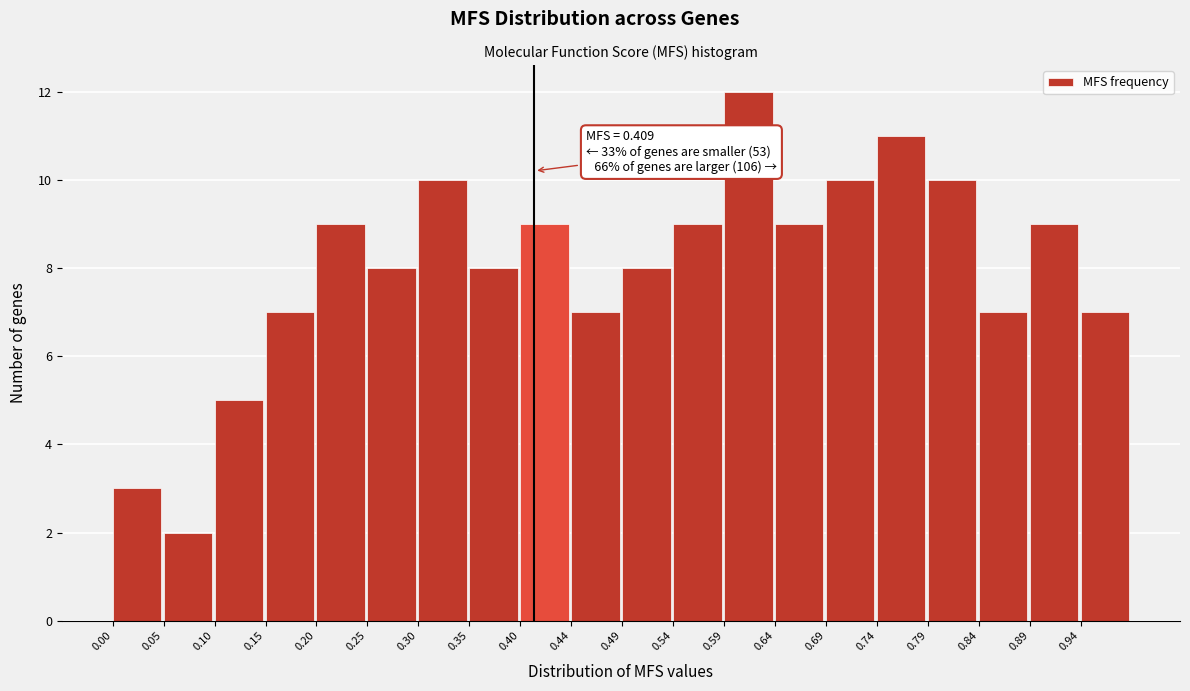

Which range on the x-axis has the tallest bar?

0.595 to 0.645